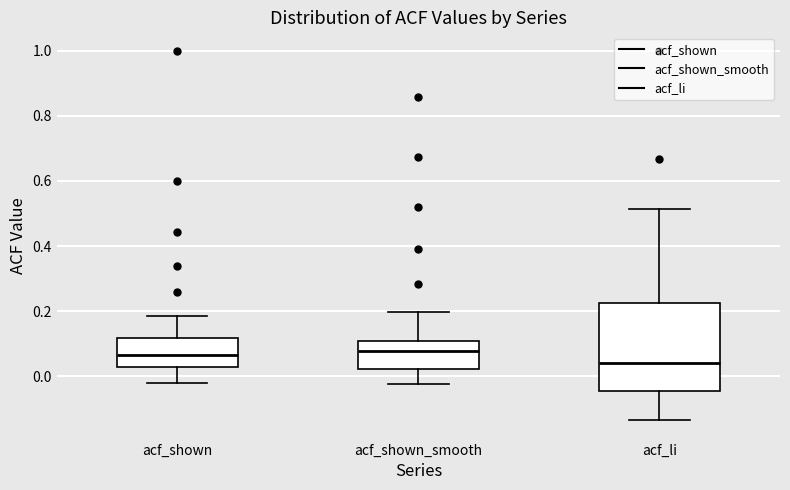

Where does the lower whisker of the box for acf_shown end on the y-axis? The values are not printed on the chart, so give them approximately, as read against the axis.

-0.02